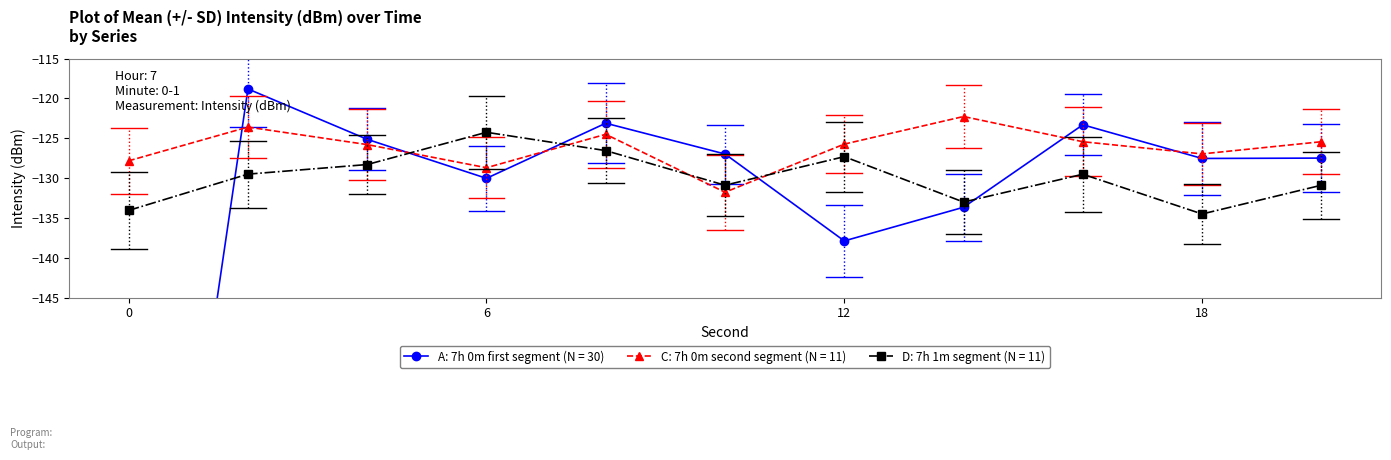

Does the chart have visible grid lines?

No